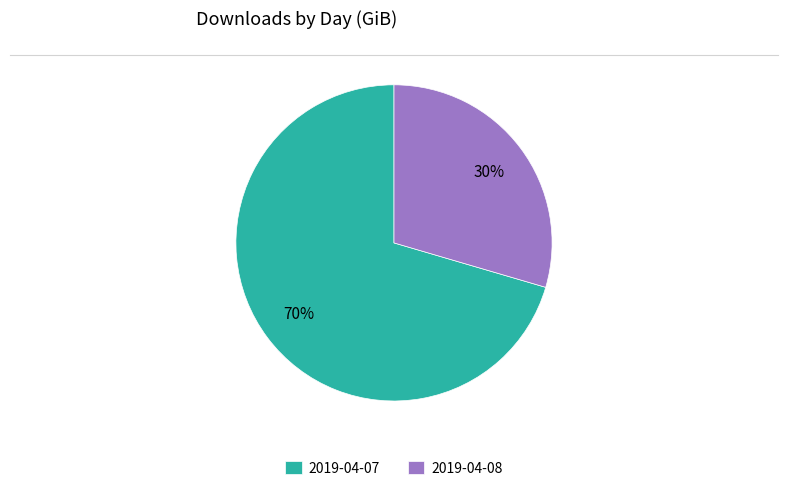

How many segments does this pie chart have?

2